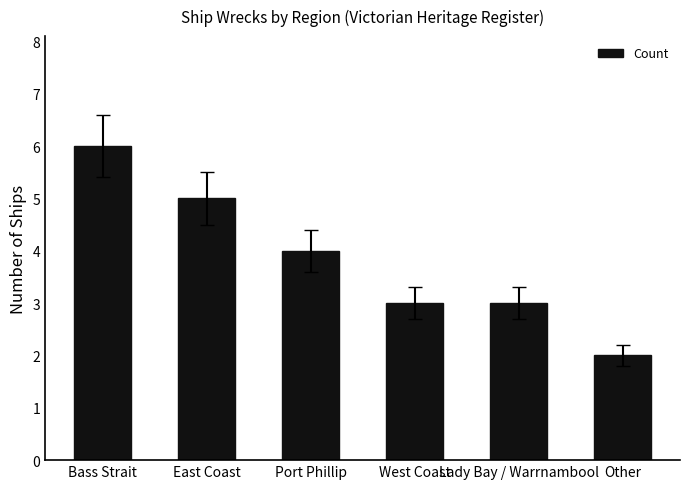

What is the label of the 1st bar from the left?

Bass Strait